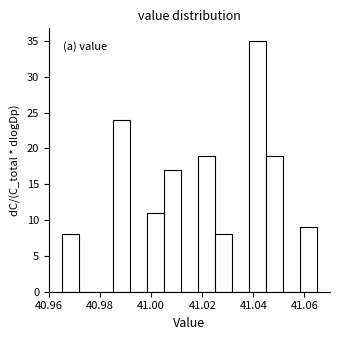

Around what value on the x-axis is the tallest bar? Give the approximate position of its centre, as read against the axis.

41.042